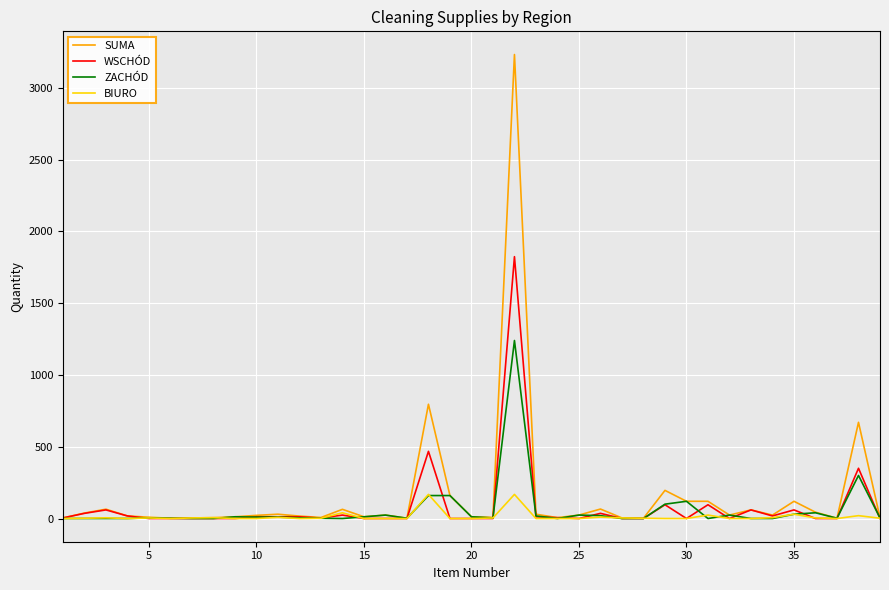

Which series has the widest spread of values?

SUMA